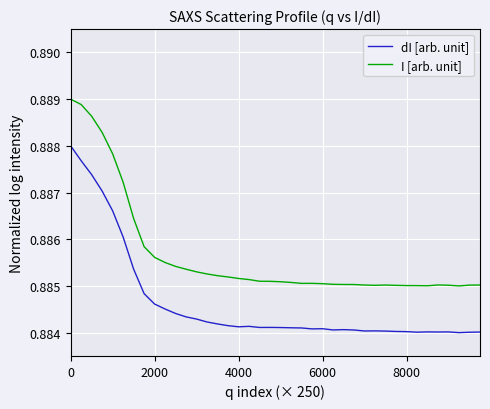

True or false: I [arb. unit] and dI [arb. unit] cross at least once.

False